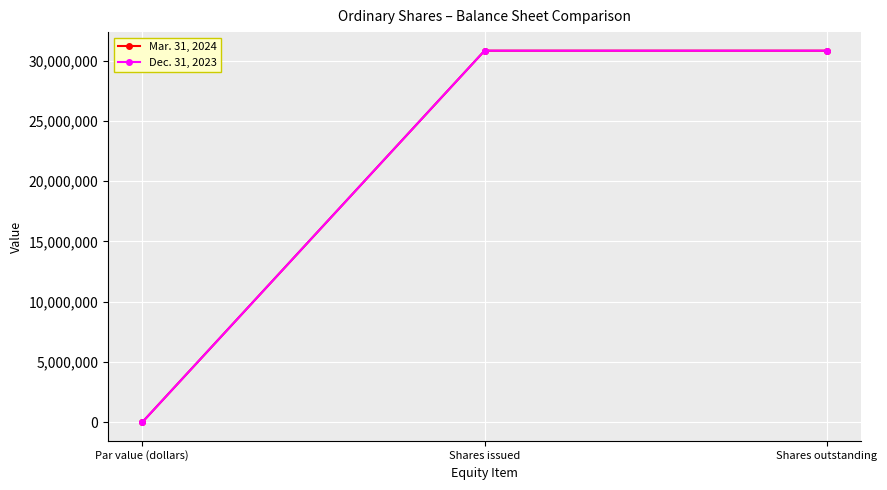

What are all the series names shown in the legend?

Mar. 31, 2024, Dec. 31, 2023